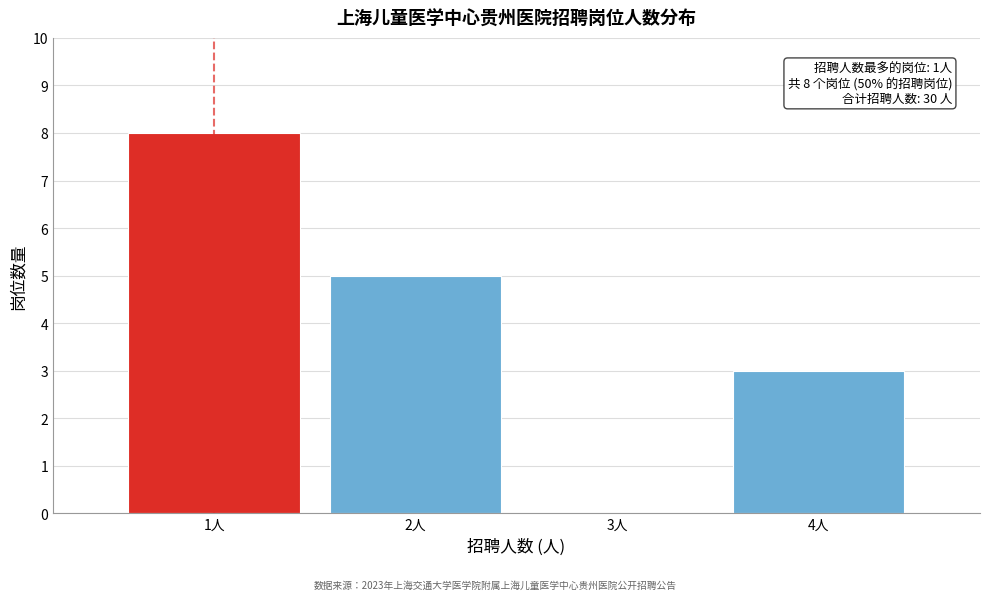

Over which range of the x-axis is the bar tallest?

0.5 to 1.5